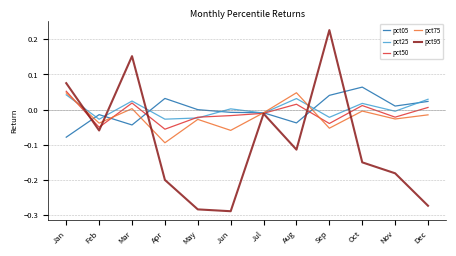

Which series has the largest range (max minus min)?

pct95